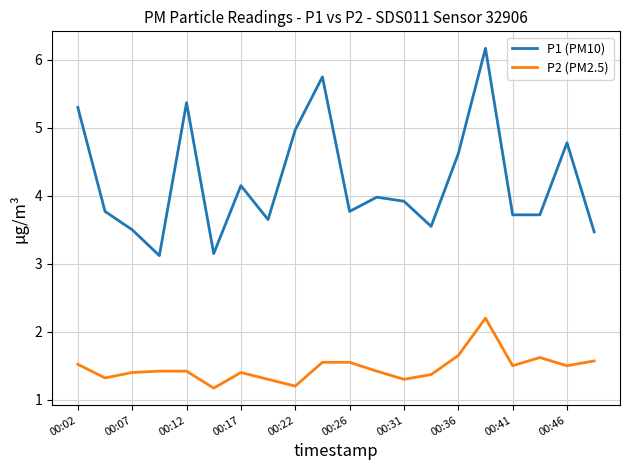

Which series has the largest total across all categories?

P1 (PM10)